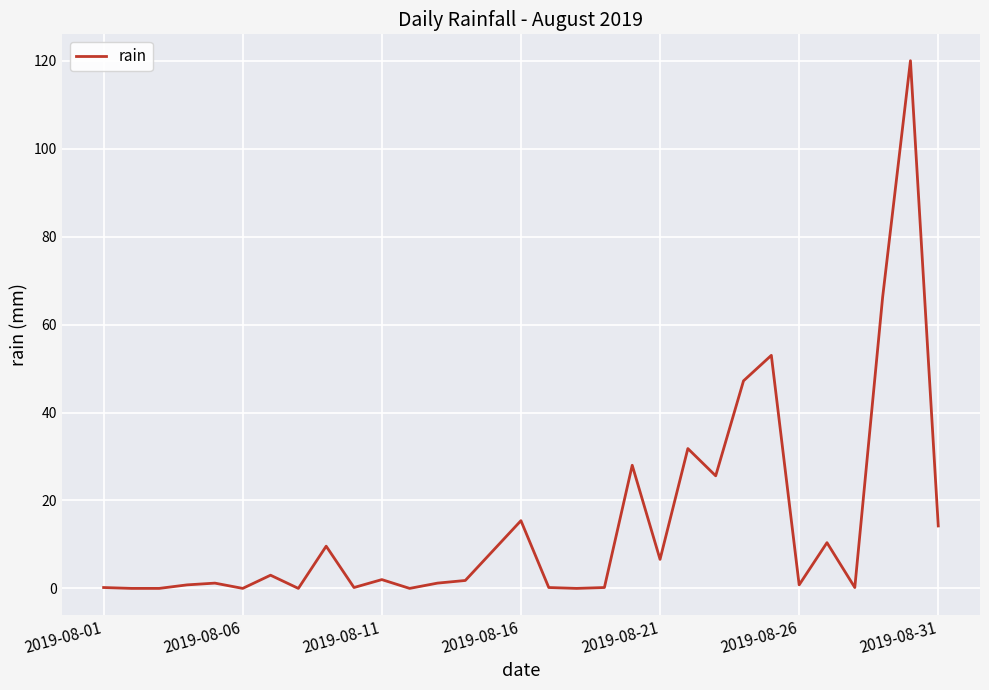

Is this an area chart (filled region under the line)?

No